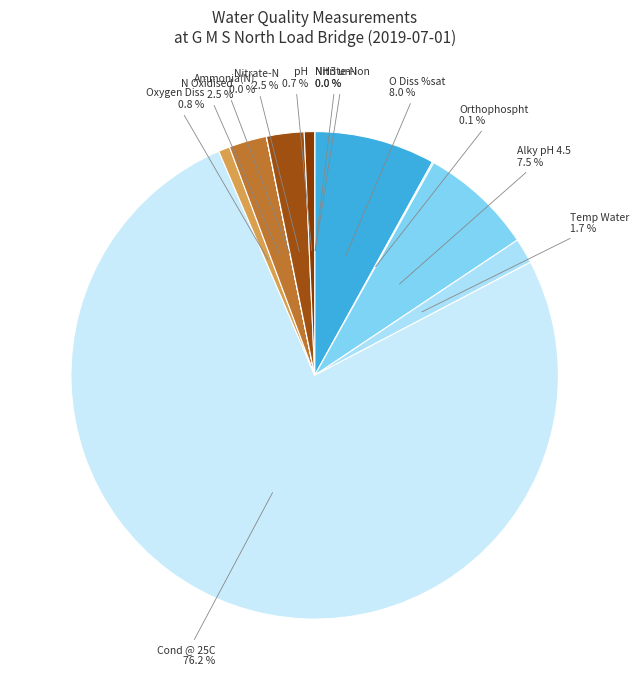

How much of the chart is everything except pH?

99.3%